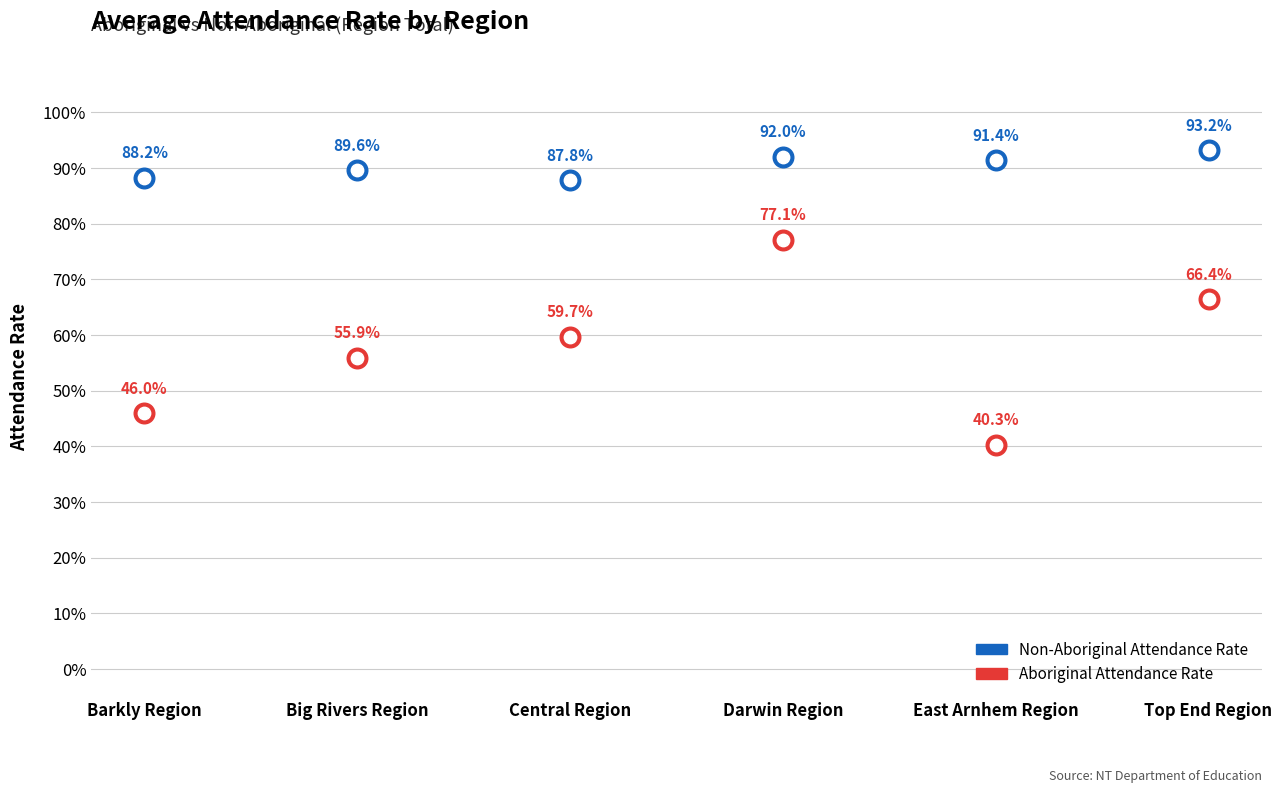

Which series reaches the maximum Y coordinate?

Non-Aboriginal Attendance Rate